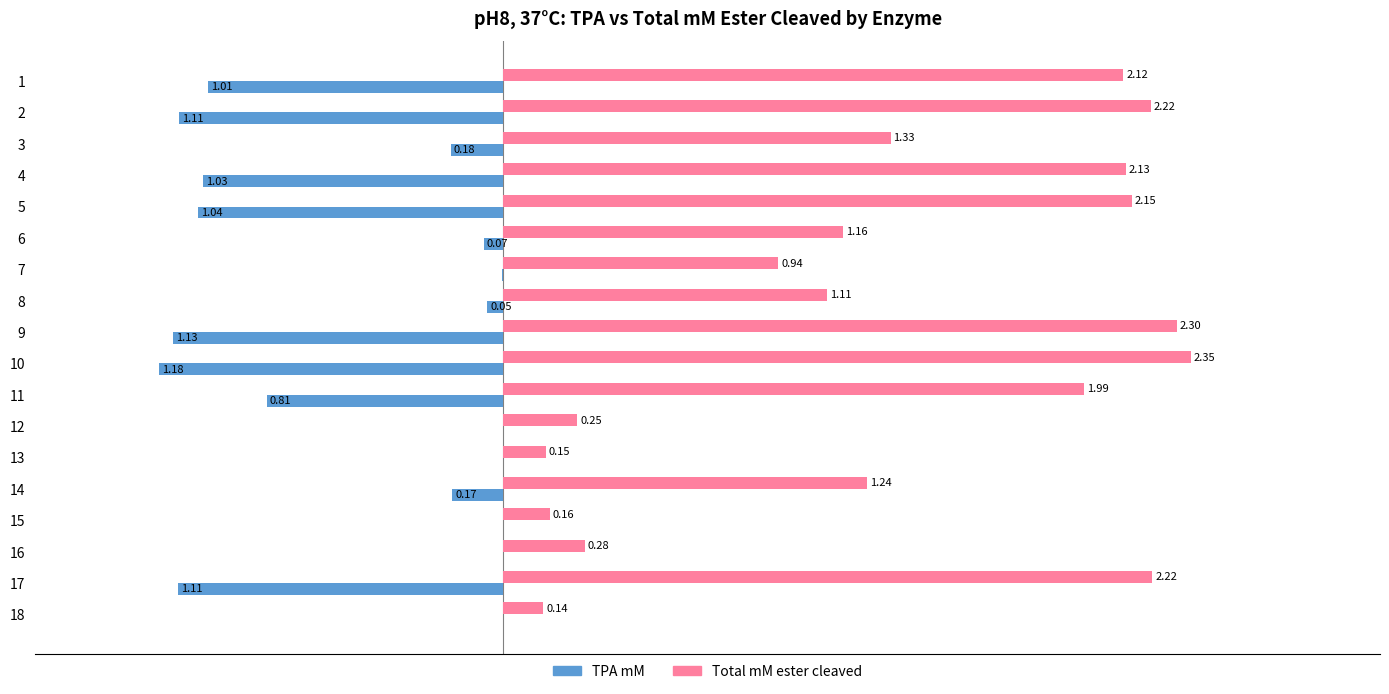

Which series has the largest total across all categories?

Total mM ester cleaved